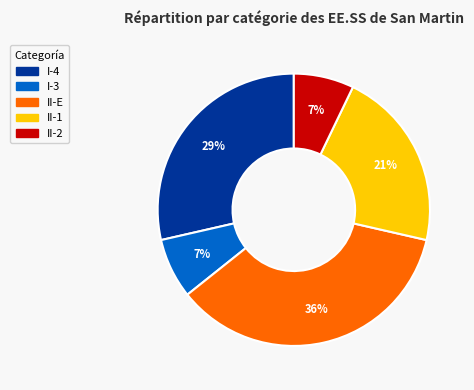

To the nearest percent, what is the average slice percentage?

20%